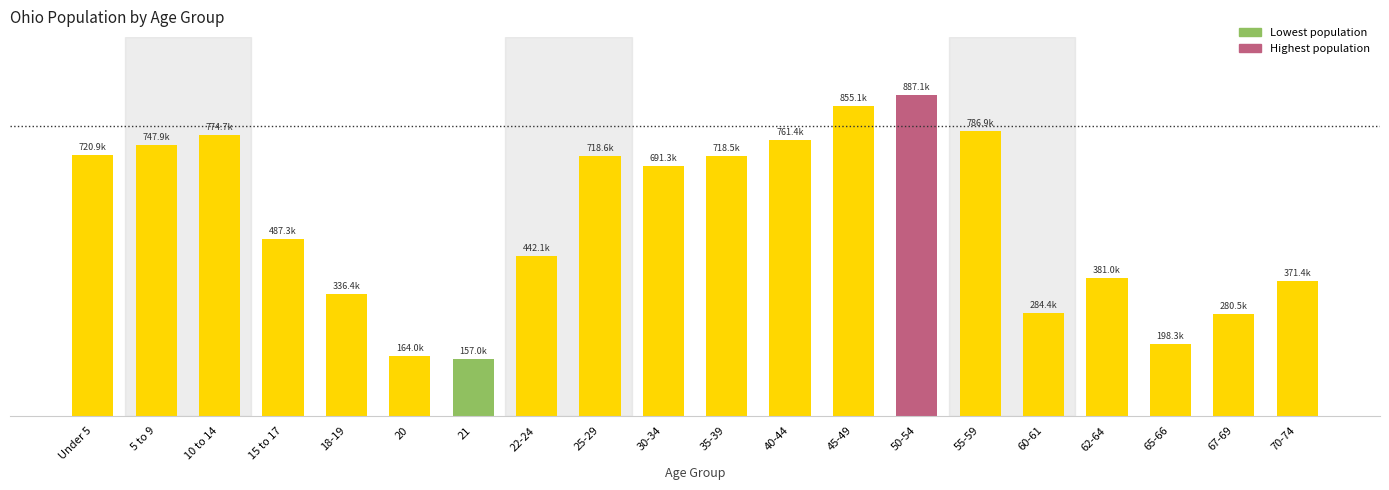

What is the label of the 8th bar from the left?

22-24